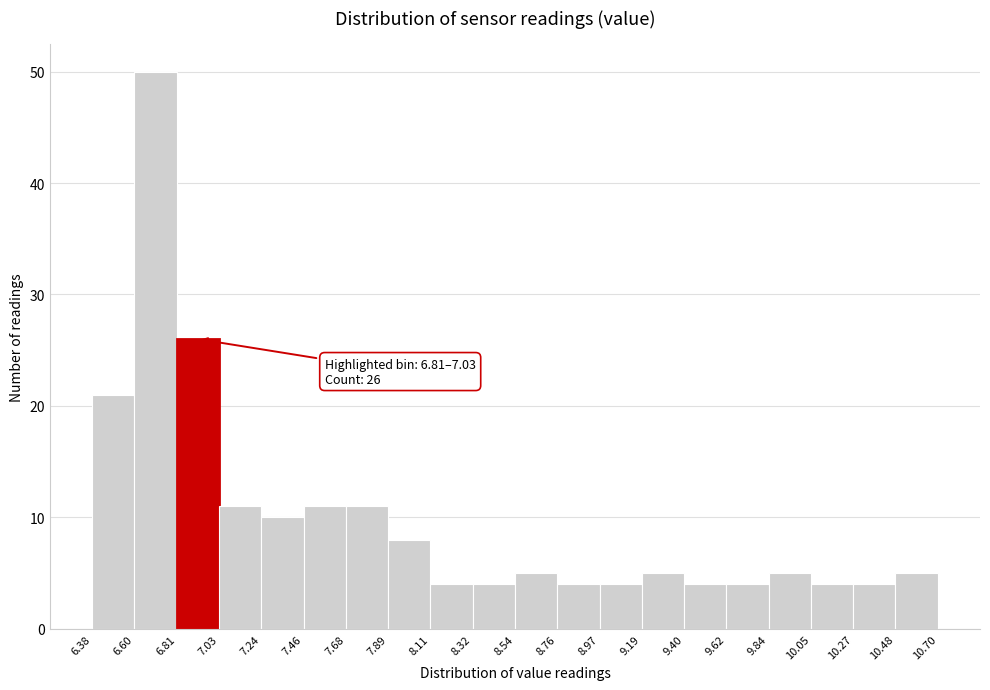

Which range on the x-axis has the tallest bar?

6.60 to 6.81